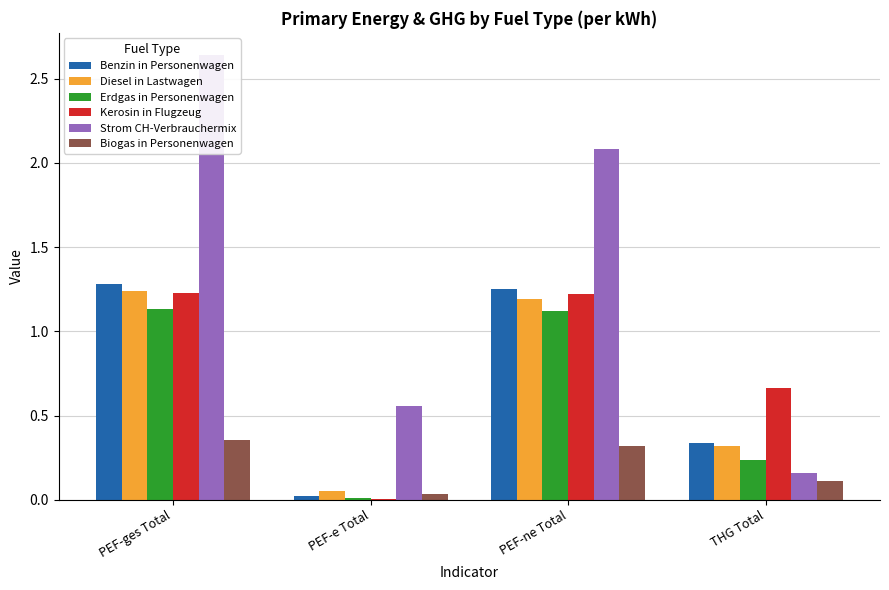

What is the label of the 2nd bar from the left?

PEF-e Total